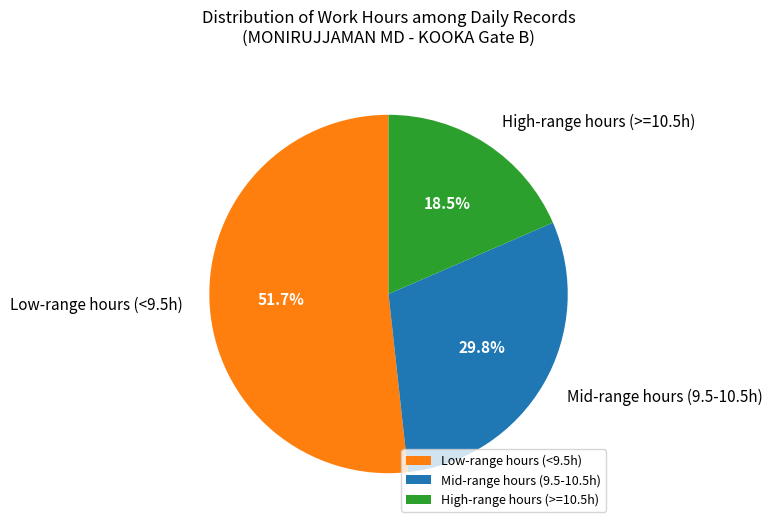

Which category has the smallest portion of the pie?

High-range hours (>=10.5h)